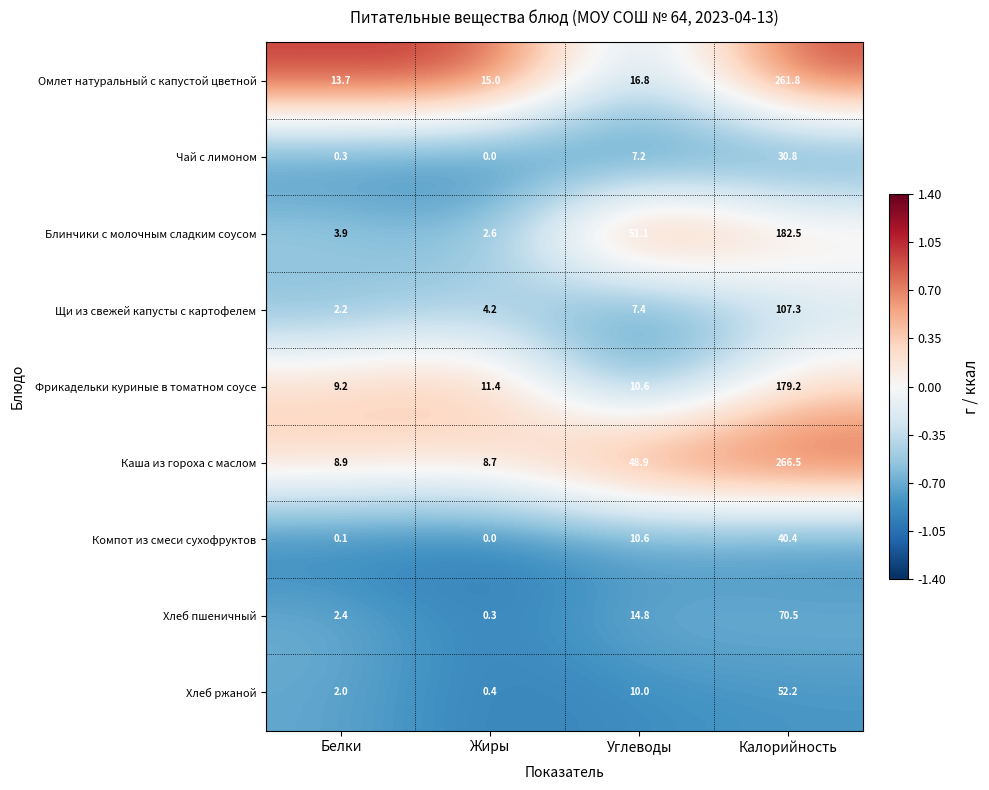

True or false: Хлеб ржаной has a value of 0.4 at Жиры.

True